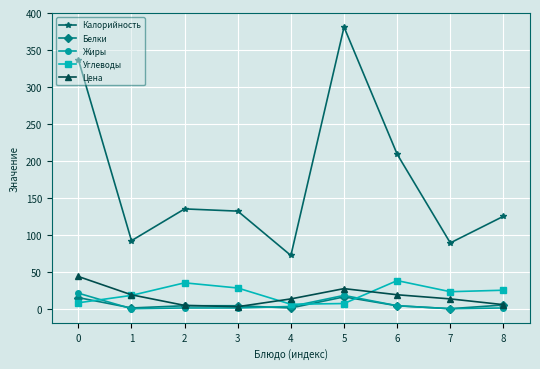

What is the average value of the Белки series?

5.6